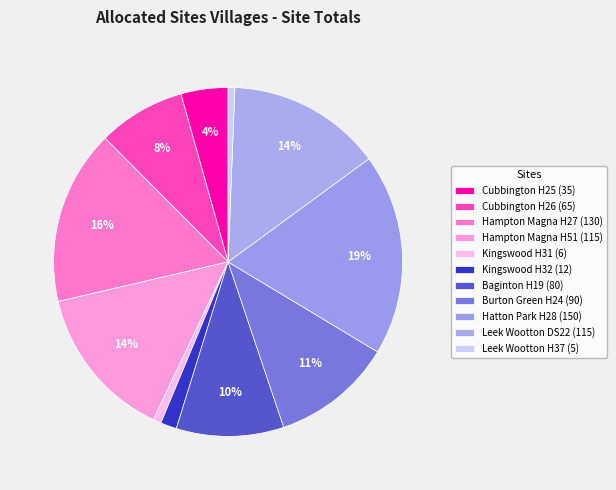

What is the total percentage of Kingswood H32 and Leek Wootton DS22?

15.8%